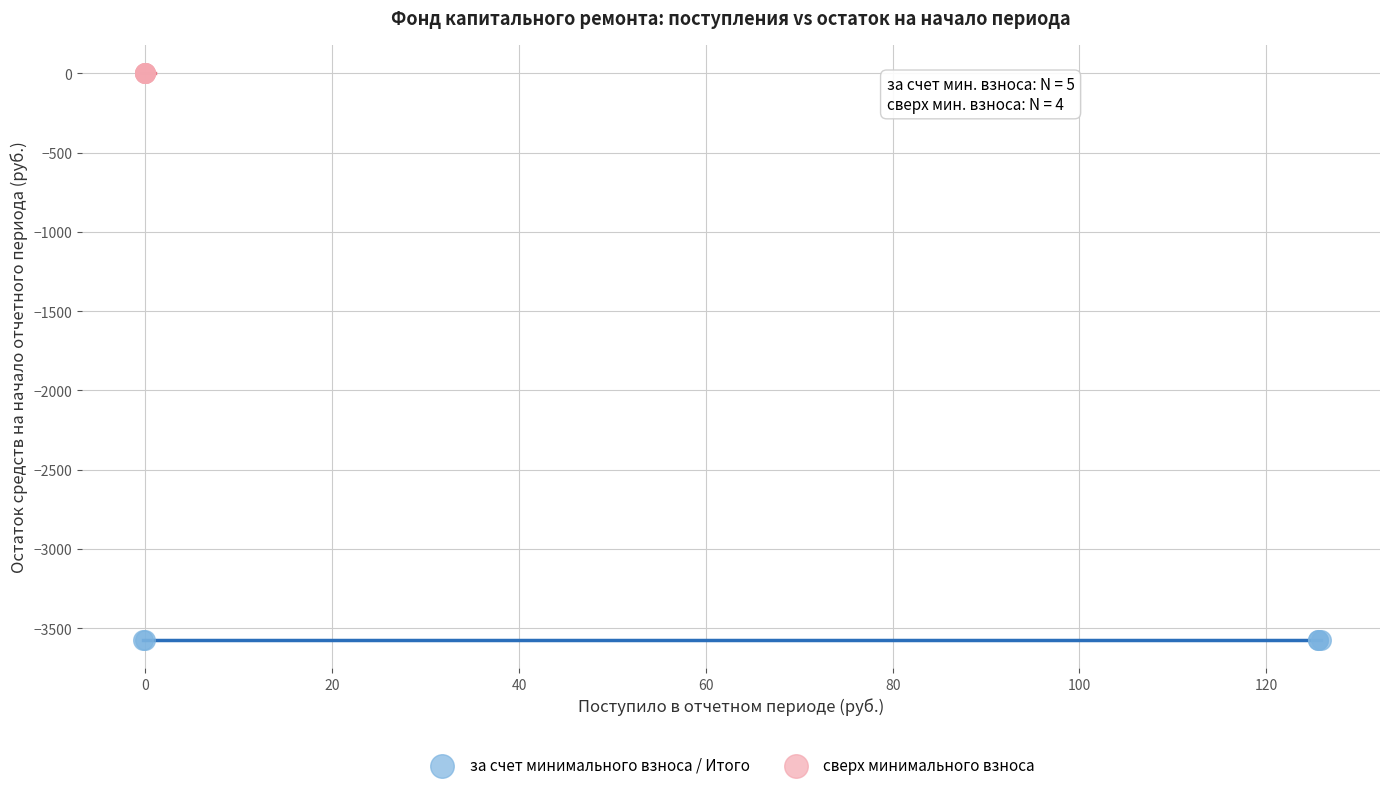

Which series reaches the maximum Y coordinate?

сверх минимального взноса